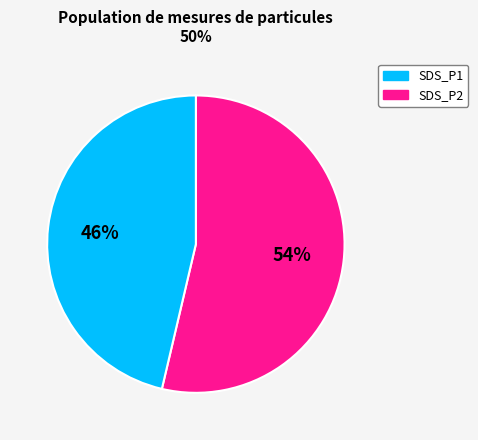

To the nearest percent, what is the average slice percentage?

50%